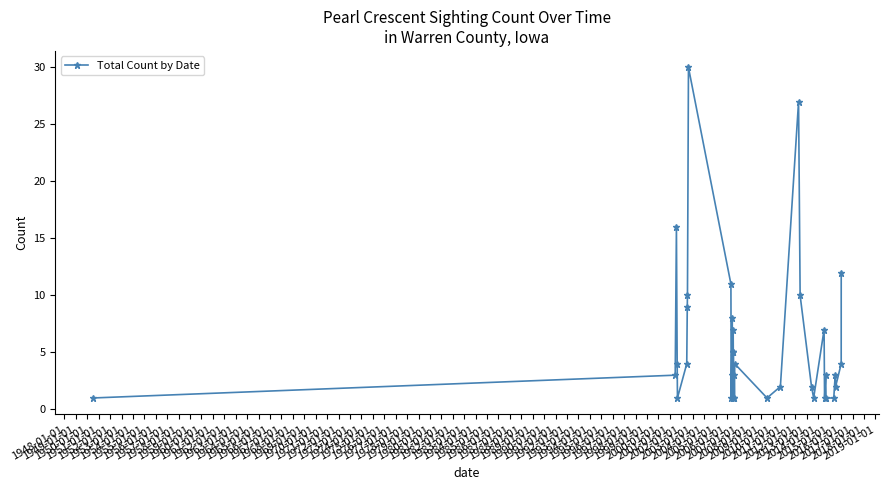

Reading left to right, list all the values displayed in this chart.

1	3	16	4	1	4	9	10	30	11	1	3	8	1	5	7	5	5	1	3	1	4	1	2	27	10	2	1	7	1	3	1	1	3	2	4	12